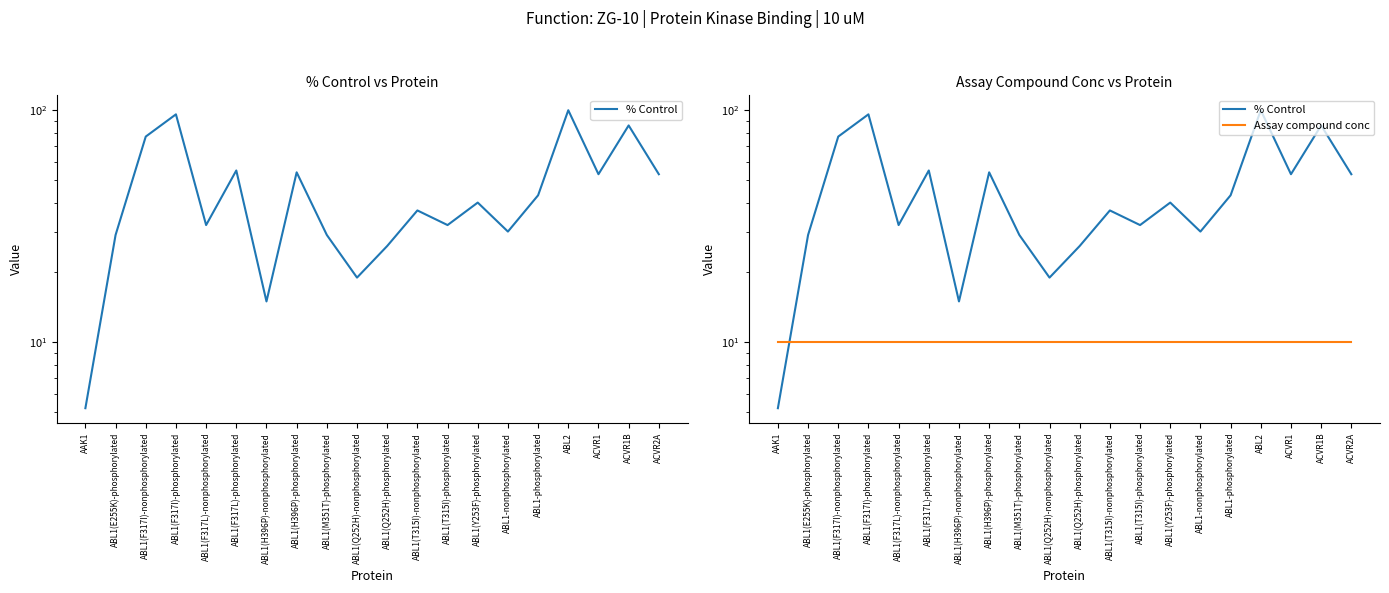

Is it true that % Control equals 40.0 at ABL1(Y253F)-phosphorylated?

True